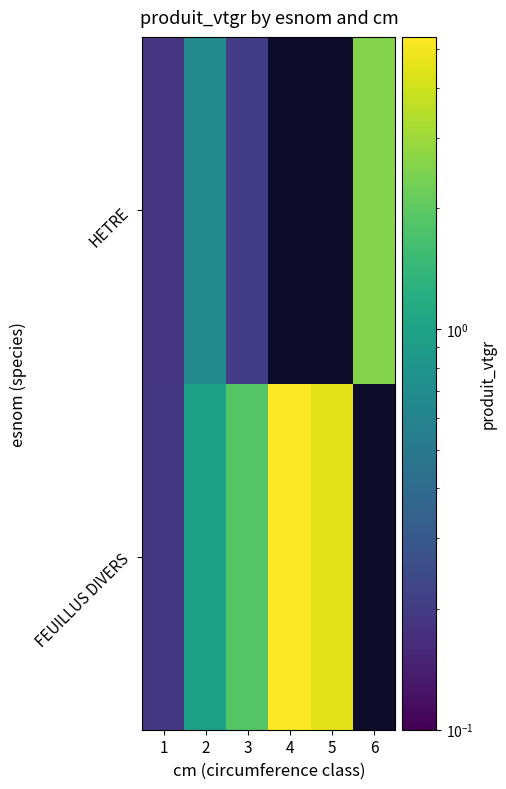

Where is FEUILLUS DIVERS nearest to the value 2?

3